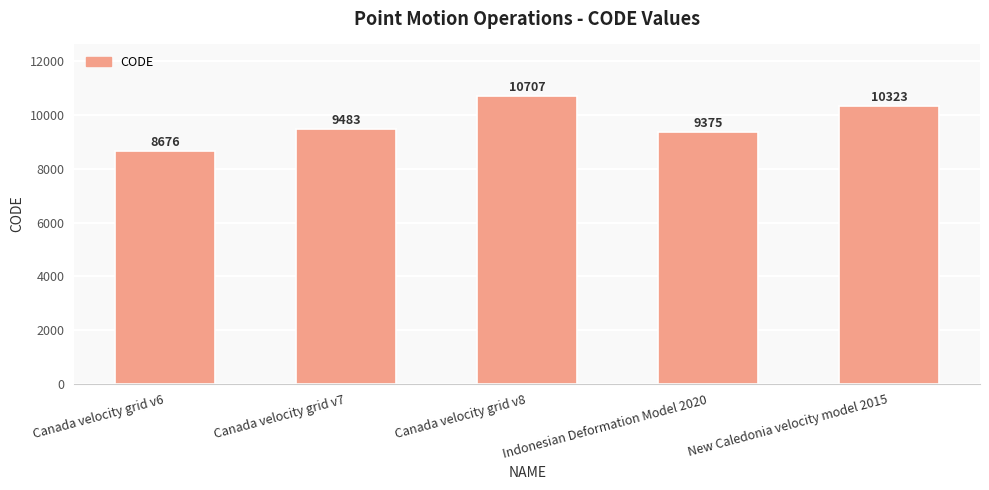

Does the chart contain any negative values?

No